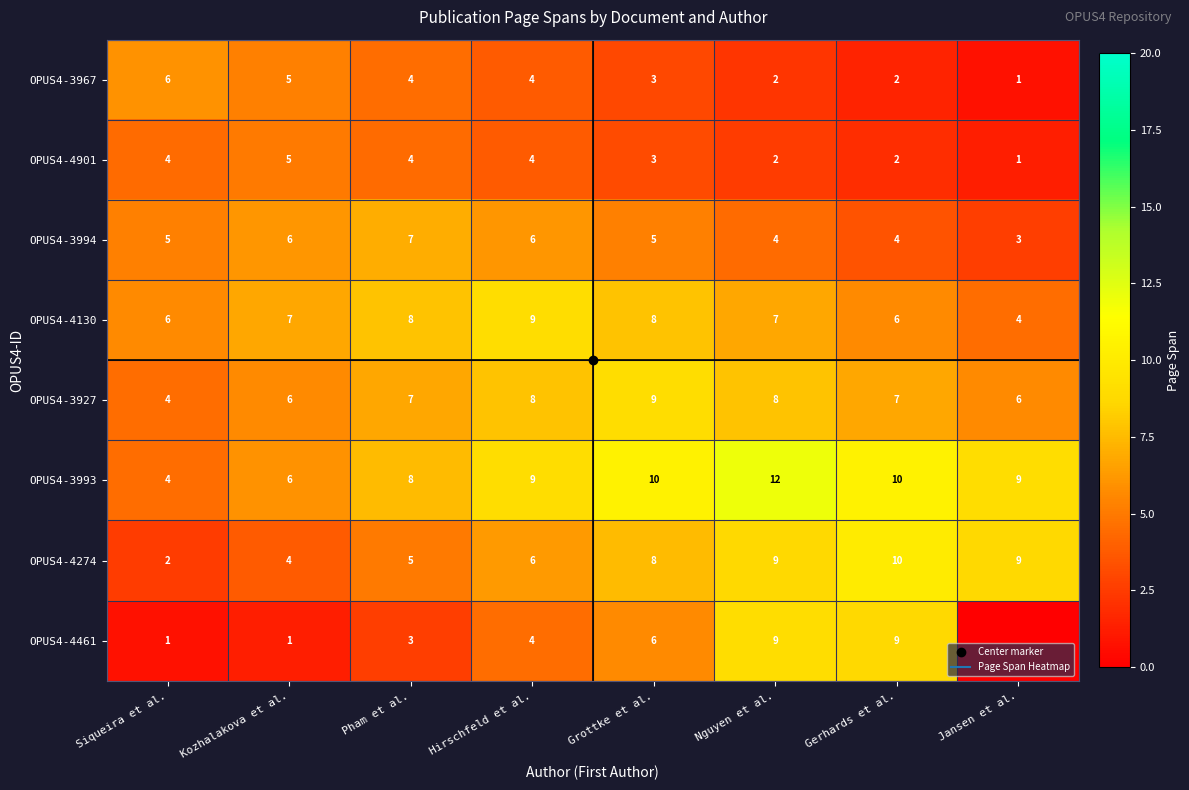

Which series has the widest spread of values?

OPUS4-4461